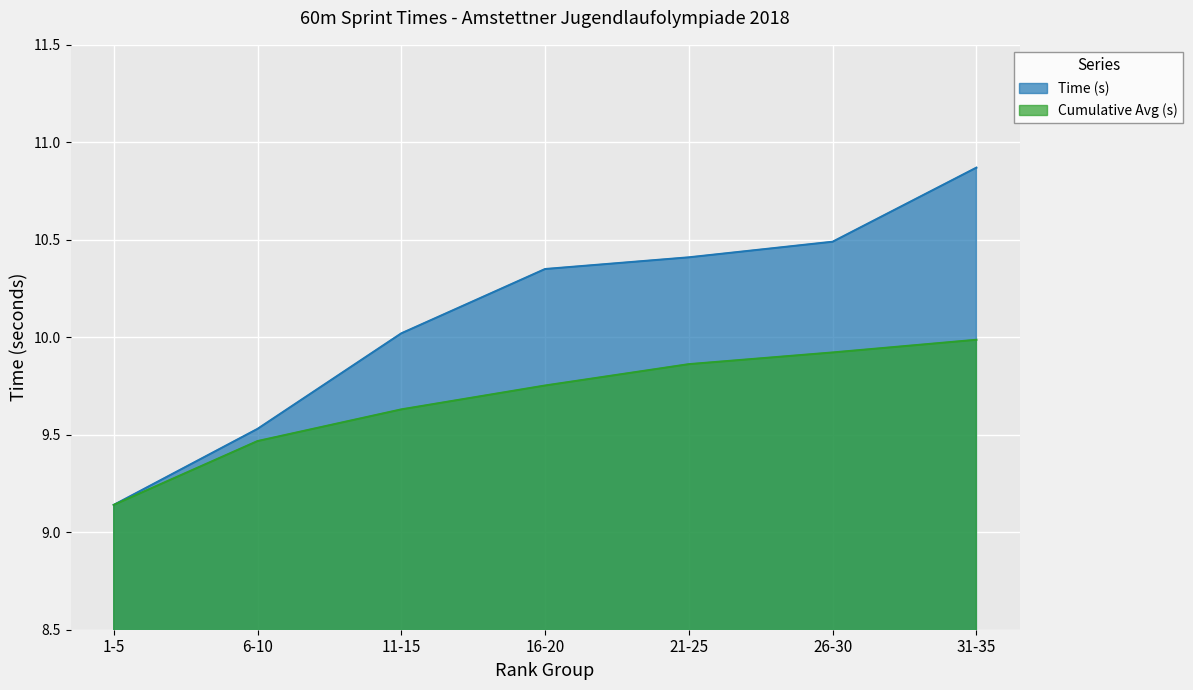

Reading right to left, transcribe all the data shown in this chart.

Time (s): 31-35=10.9	26-30=10.5	21-25=10.4	16-20=10.3	11-15=10.0	6-10=9.5	1-5=9.1
Cumulative Avg (s): 31-35=10.0	26-30=9.9	21-25=9.9	16-20=9.8	11-15=9.6	6-10=9.5	1-5=9.1